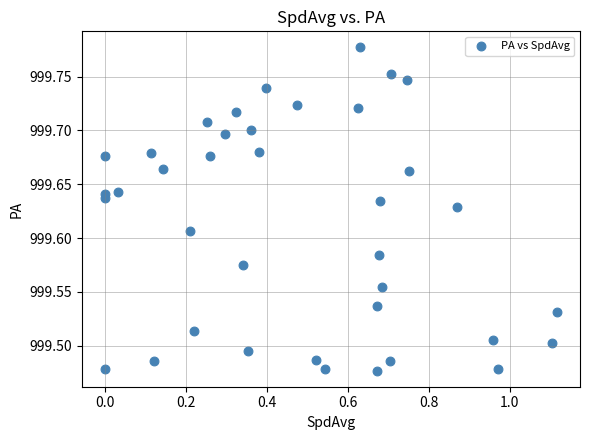

What is the range of Y values (max minus min)?

0.3